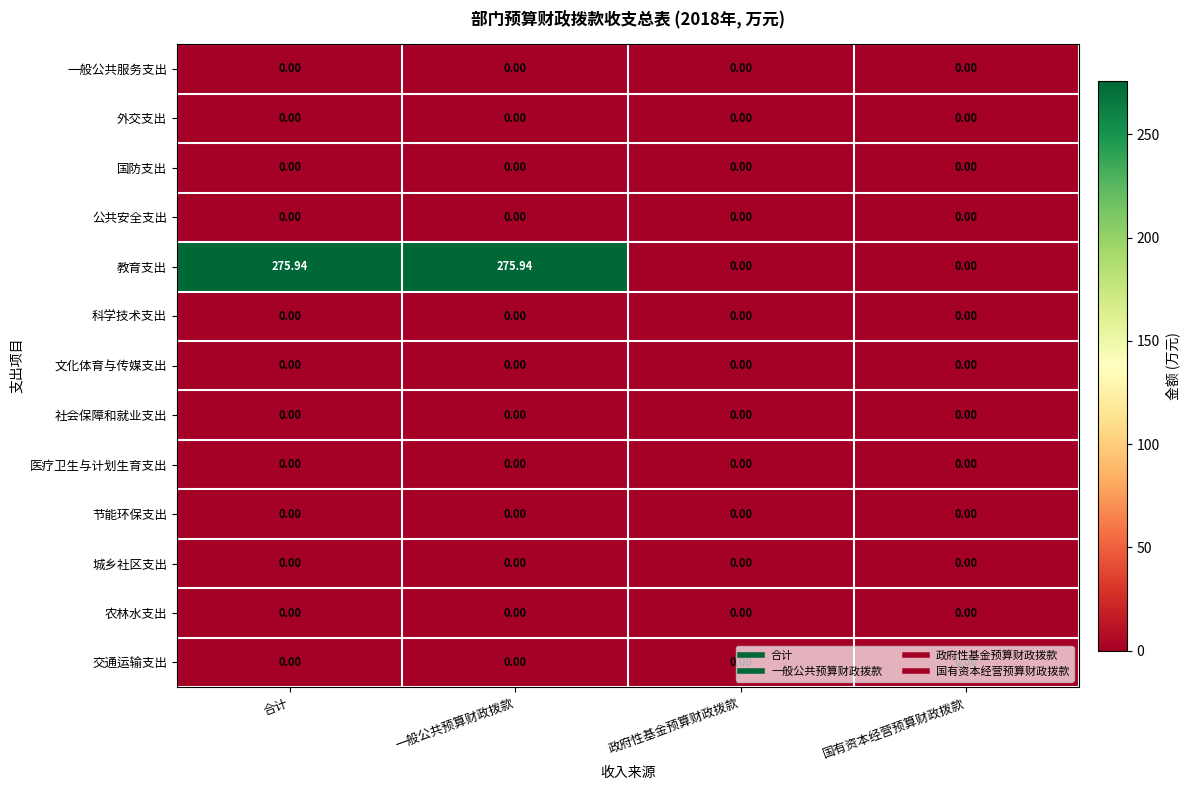

Which series has the largest total across all categories?

教育支出